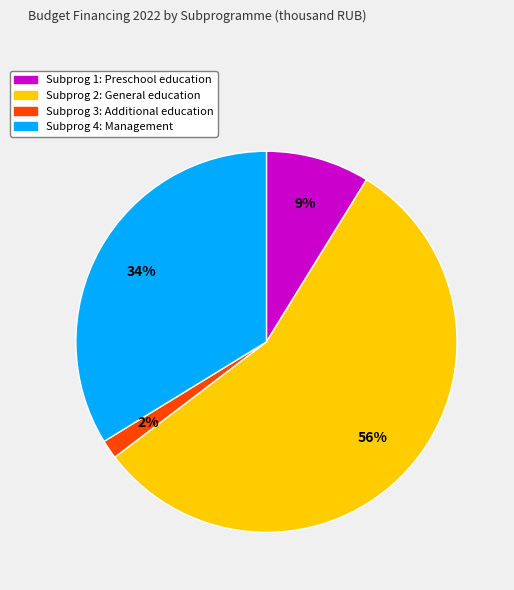

Is there a majority slice in this chart?

Yes